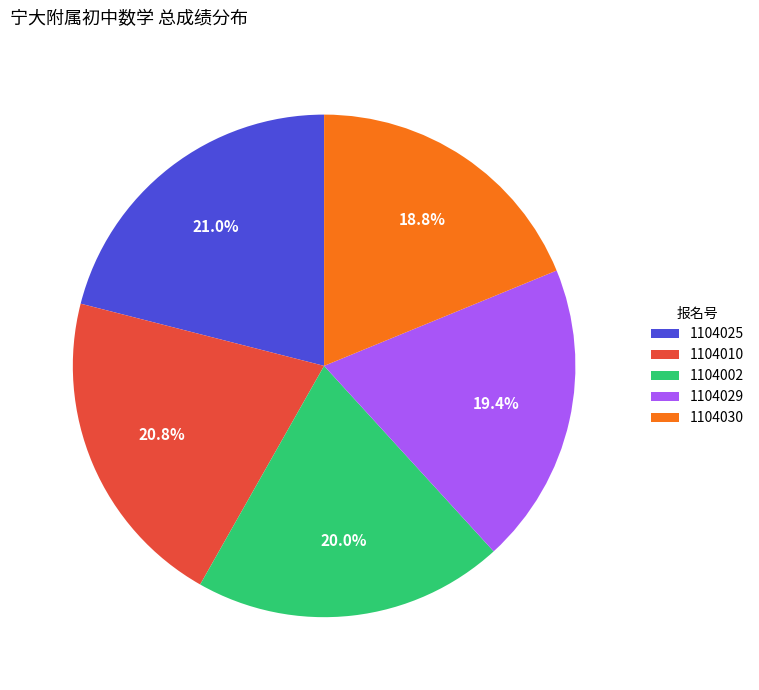

What is the smallest slice in the pie chart?

1104030